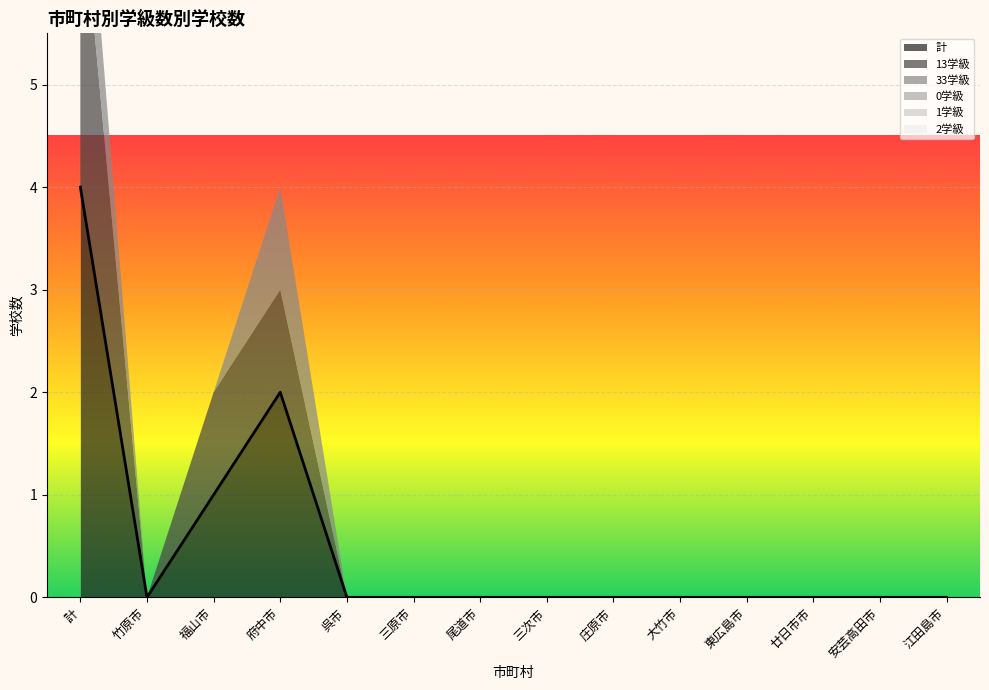

What is the sum of the 33学級 values at 府中市 and 庄原市?

1